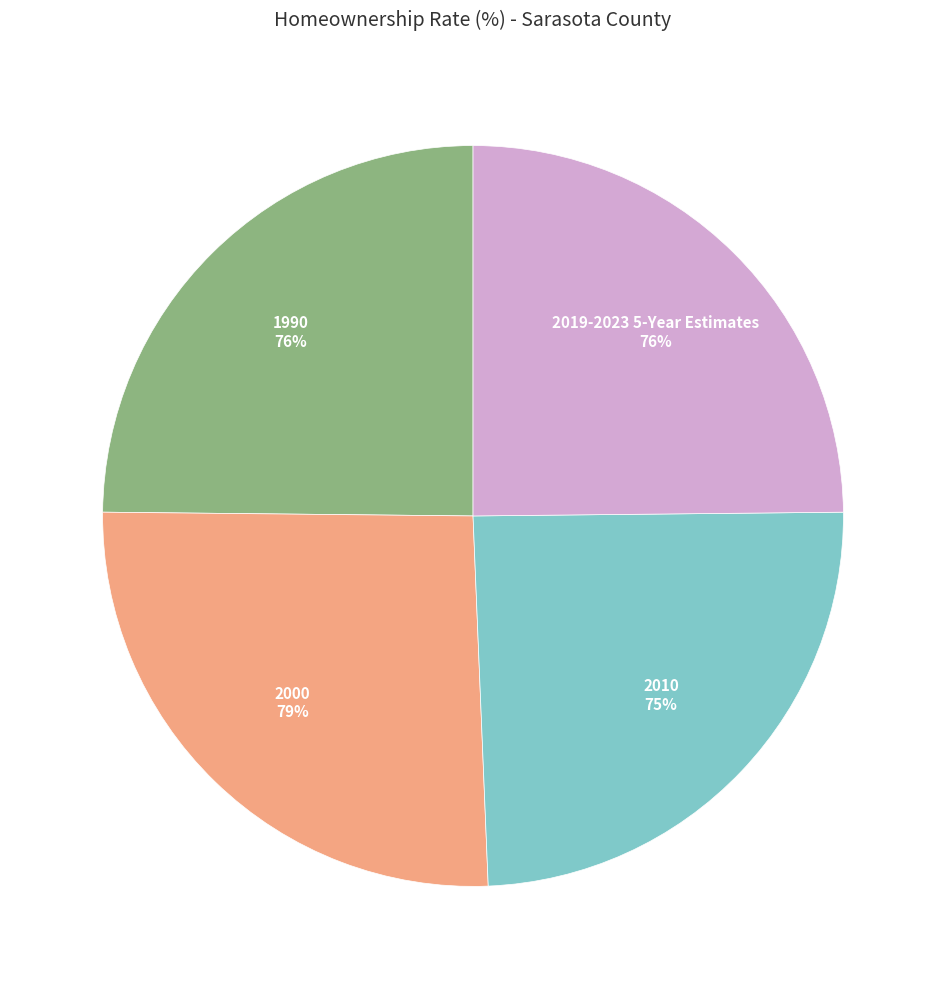

Is it true that 2010 is 25% of the pie?

True